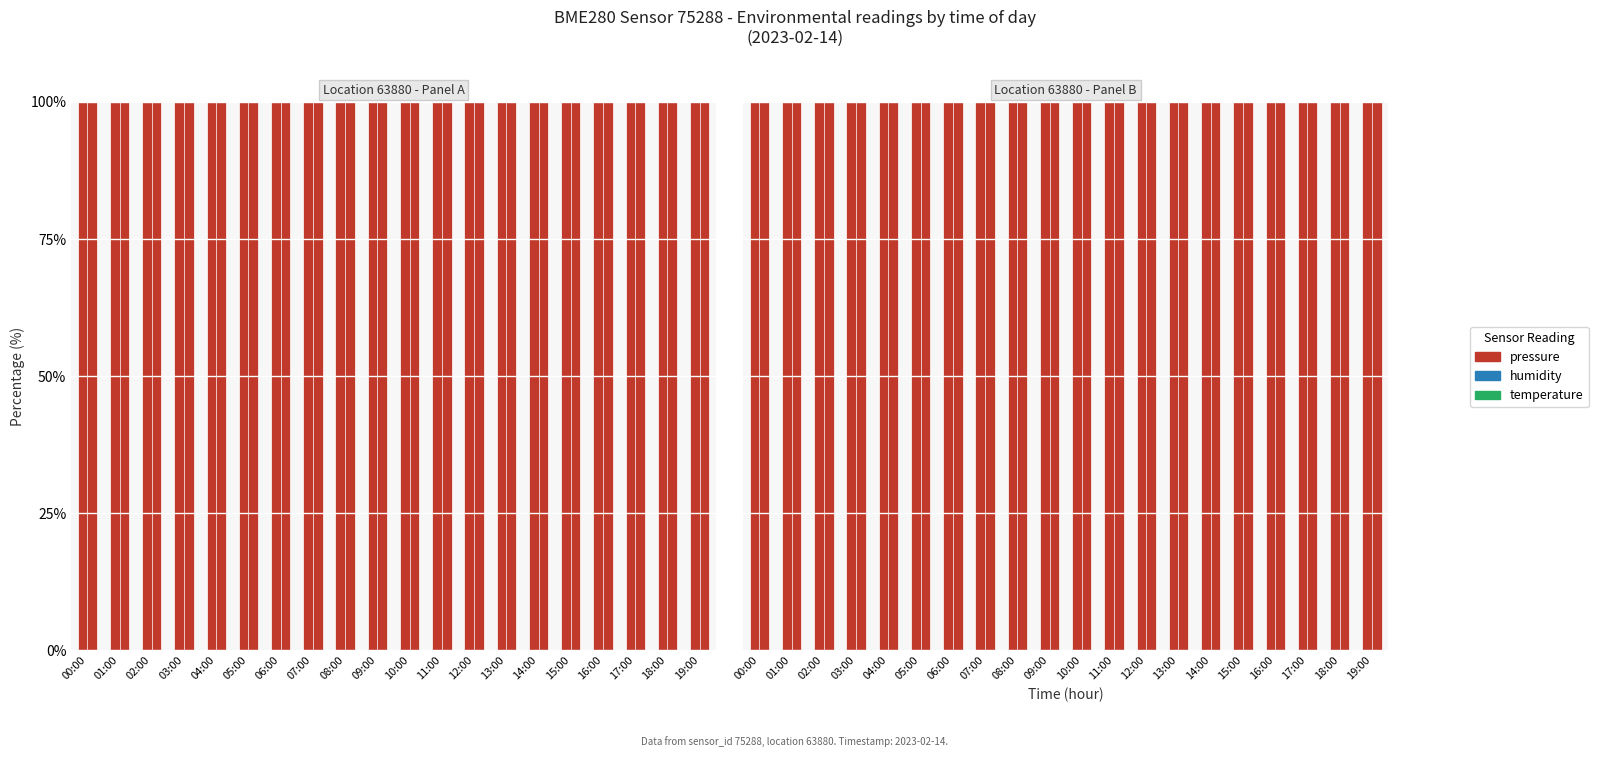

Which series has the largest range (max minus min)?

humidity